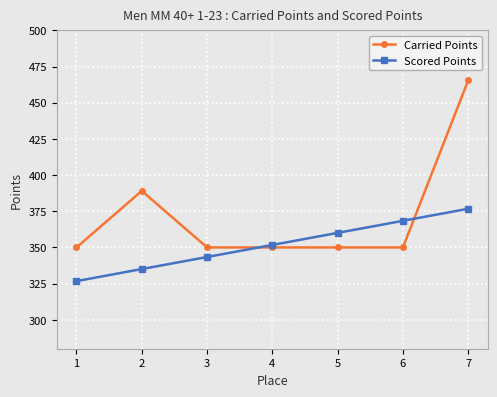

The Carried Points series shows 235.9 at 6. True or false?

False